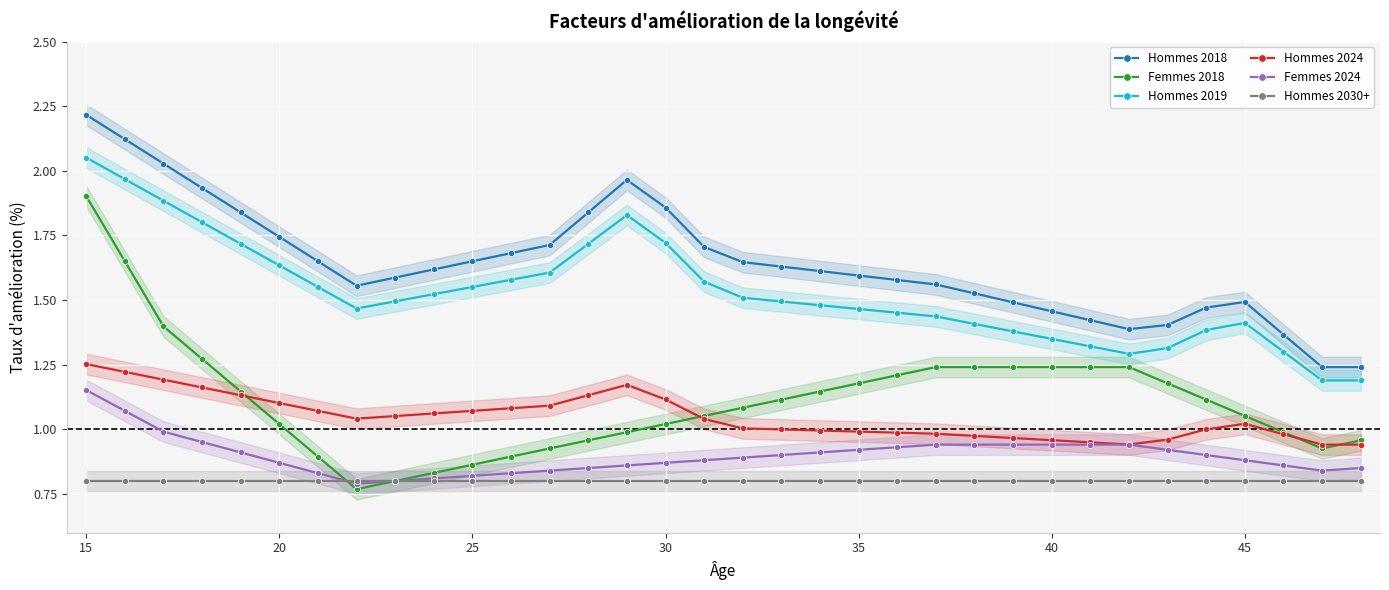

True or false: Femmes 2024 and Hommes 2018 cross at least once.

False